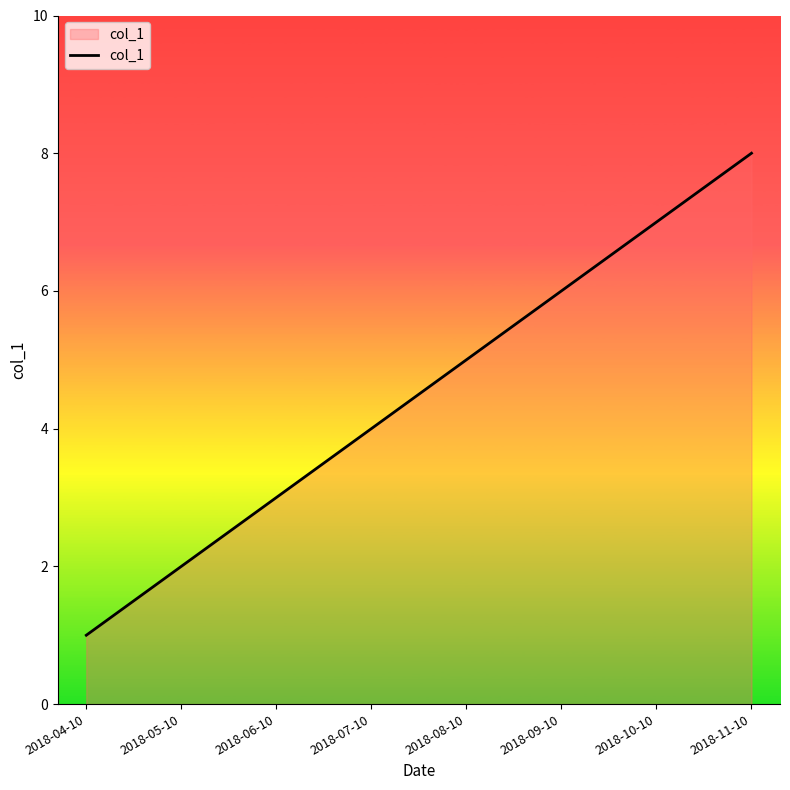

Reading left to right, what are all the values shown in this chart?

2018-04-10=1	2018-05-10=2	2018-06-10=3	2018-07-10=4	2018-08-10=5	2018-09-10=6	2018-10-10=7	2018-11-10=8